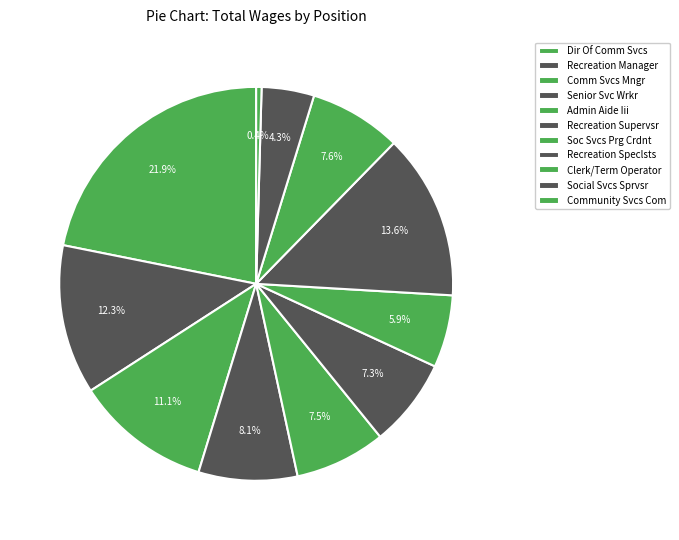

What is the ratio of the value at Soc Svcs Prg Crdnt to the value at Social Svcs Sprvsr?

1.4